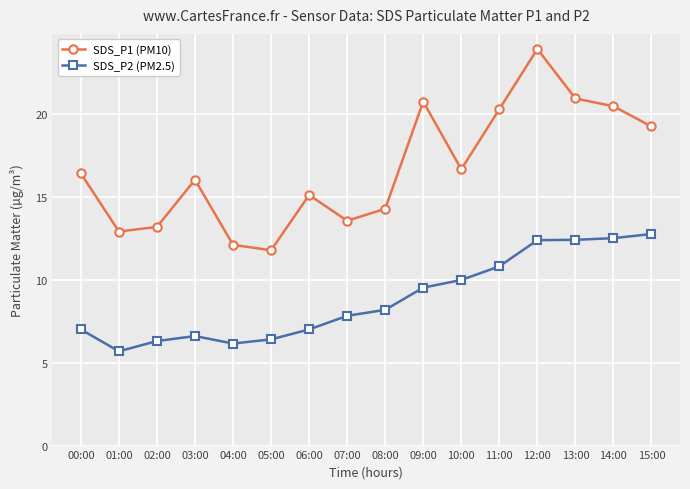

Which series changed the most between 11:00 and 15:00?

SDS_P2 (PM2.5)